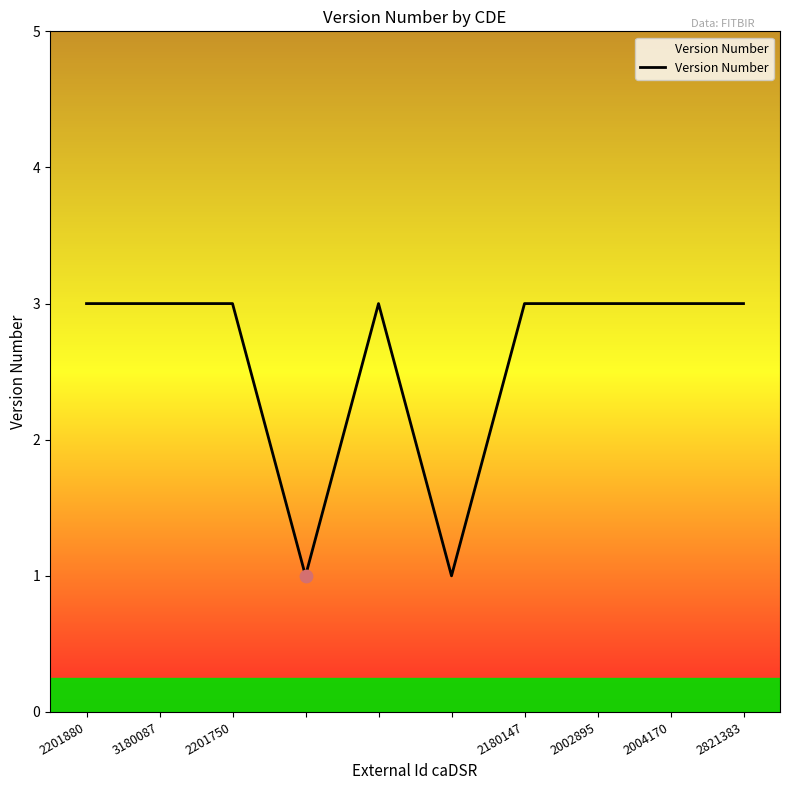

What is the maximum value shown in the chart?

3